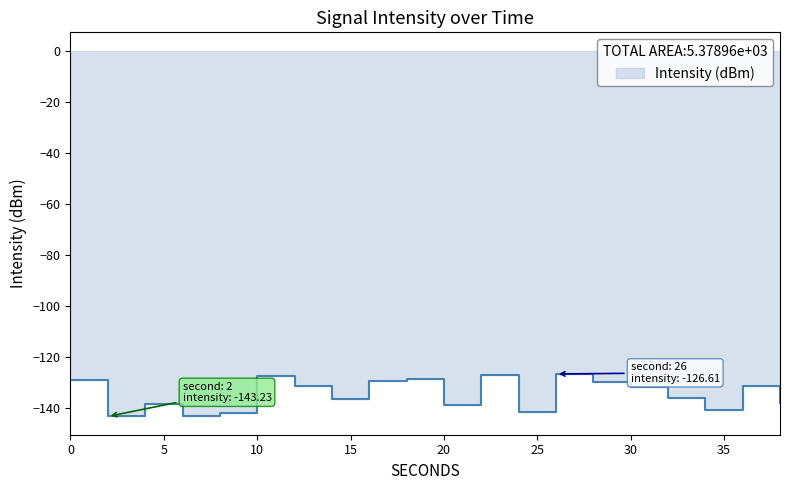

List the labels in order of value, smallest first.

2, 6, 8, 24, 34, 20, 4, 38, 14, 32, 30, 36, 12, 28, 16, 0, 18, 10, 22, 26